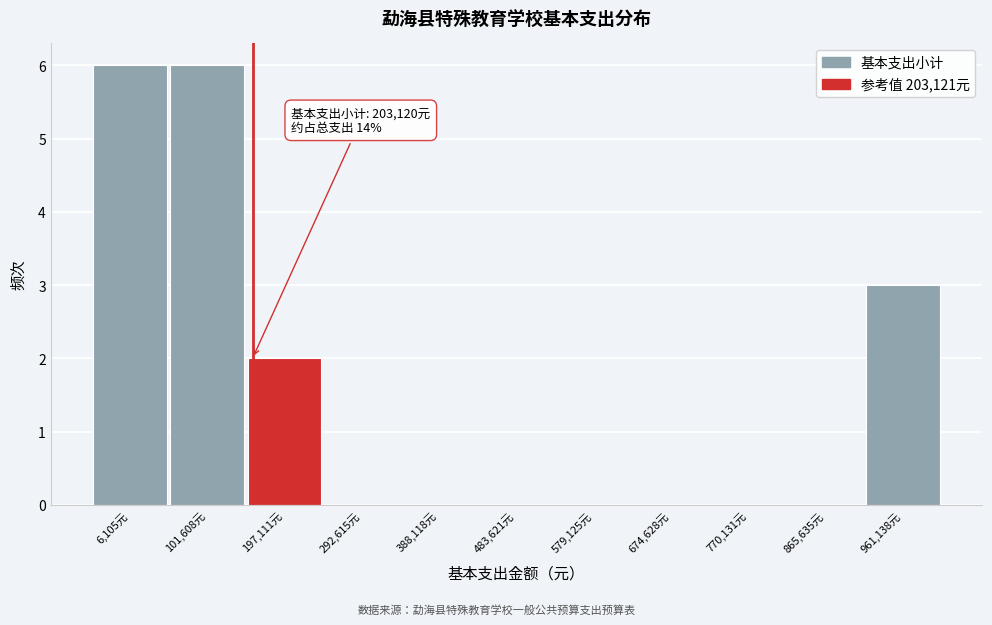

Reading right to left, extract all data points from this chart.

961,138元=3	865,635元=0	770,131元=0	674,628元=0	579,125元=0	483,621元=0	388,118元=0	292,615元=0	197,111元=2	101,608元=6	6,105元=6